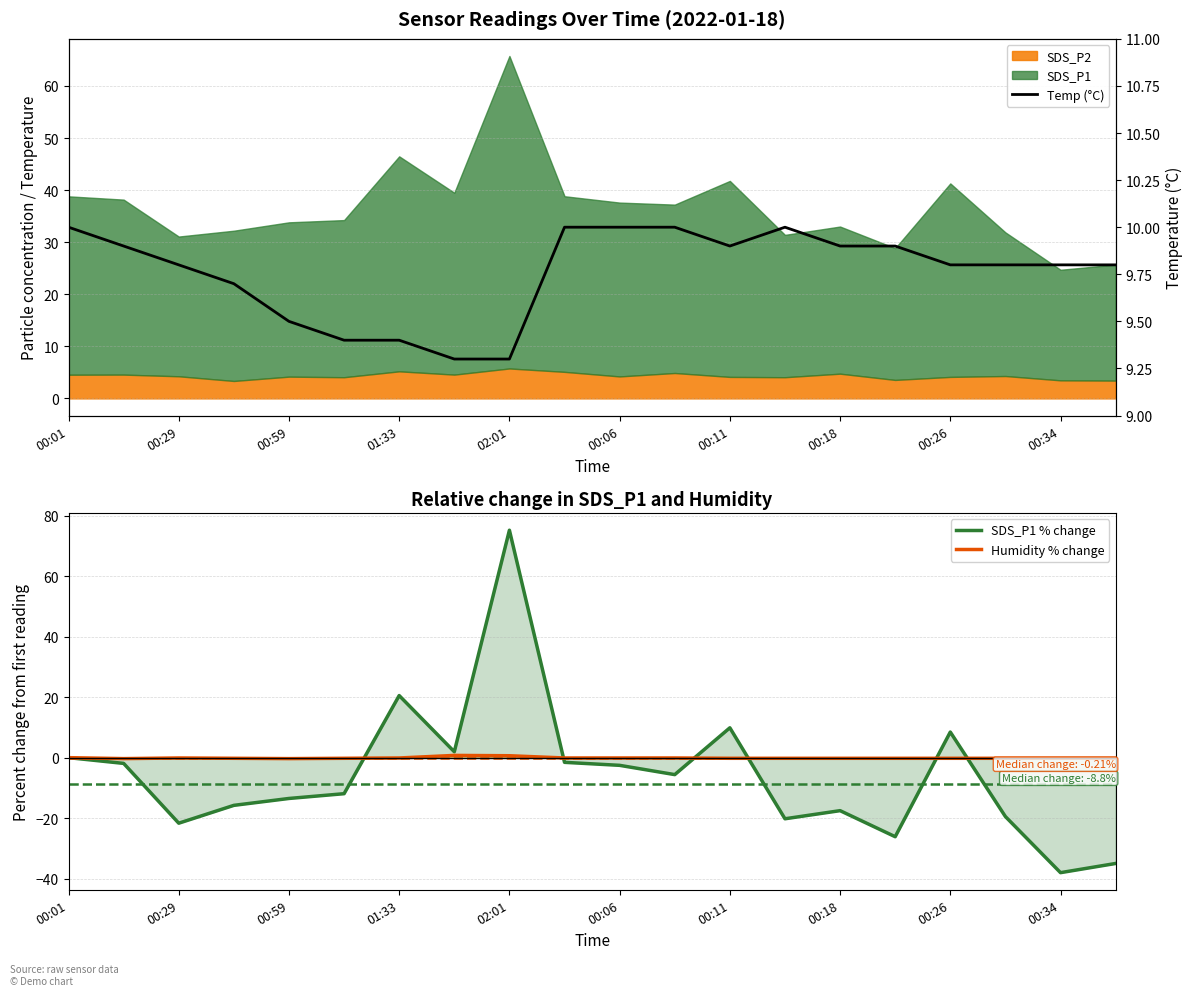

Reading left to right, what are all the values shown in this chart?

SDS_P1 % change: 0.0	-1.9	-21.7	-15.8	-13.5	-11.9	20.5	2.0	75.2	-1.5	-2.5	-5.6	9.9	-20.2	-17.5	-26.1	8.5	-19.5	-38.0	-35.0
Humidity % change: 0.0	-0.3	-0.1	-0.2	-0.3	-0.2	-0.1	0.7	0.6	-0.1	-0.1	-0.1	-0.2	-0.2	-0.2	-0.2	-0.2	-0.2	-0.2	-0.2
Temp (°C): 10.0	9.9	9.8	9.7	9.5	9.4	9.4	9.3	9.3	10.0	10.0	10.0	9.9	10.0	9.9	9.9	9.8	9.8	9.8	9.8